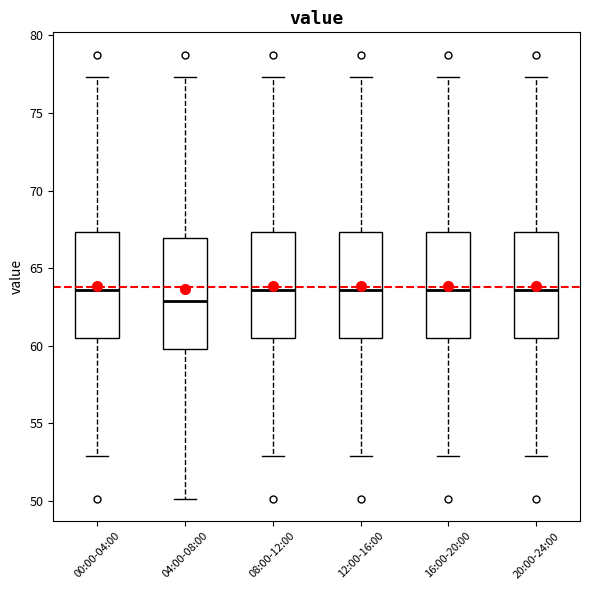

Reading left to right, read every box against the y-axis: the position of its median line, the range the box covers, and the ends of its whiskers. The values are not printed on the chart, so give them approximately, as read against the axis.

00:00-04:00: median 63.5, box 60.5 to 67.5, whiskers 53.0 to 77.5
04:00-08:00: median 63.0, box 60.0 to 67.0, whiskers 50.0 to 77.5
08:00-12:00: median 63.5, box 60.5 to 67.5, whiskers 53.0 to 77.5
12:00-16:00: median 63.5, box 60.5 to 67.5, whiskers 53.0 to 77.5
16:00-20:00: median 63.5, box 60.5 to 67.5, whiskers 53.0 to 77.5
20:00-24:00: median 63.5, box 60.5 to 67.5, whiskers 53.0 to 77.5